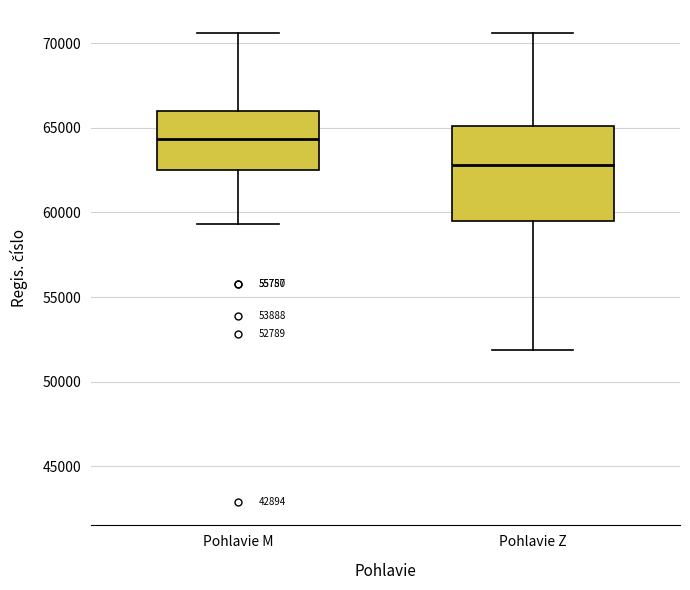

Which box's median line is the lowest?

Pohlavie Z